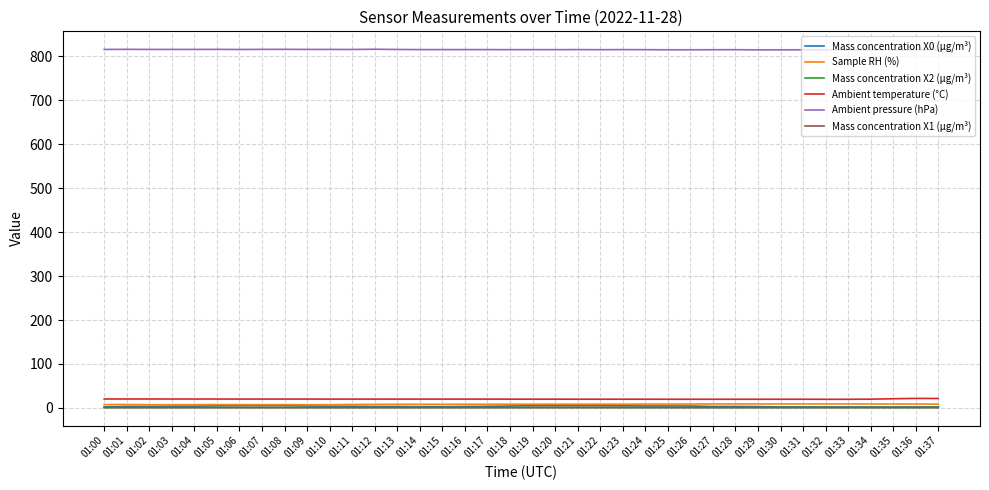

Is it true that Mass concentration X1 (μg/m³) equals 0.7 at 01:20?

True